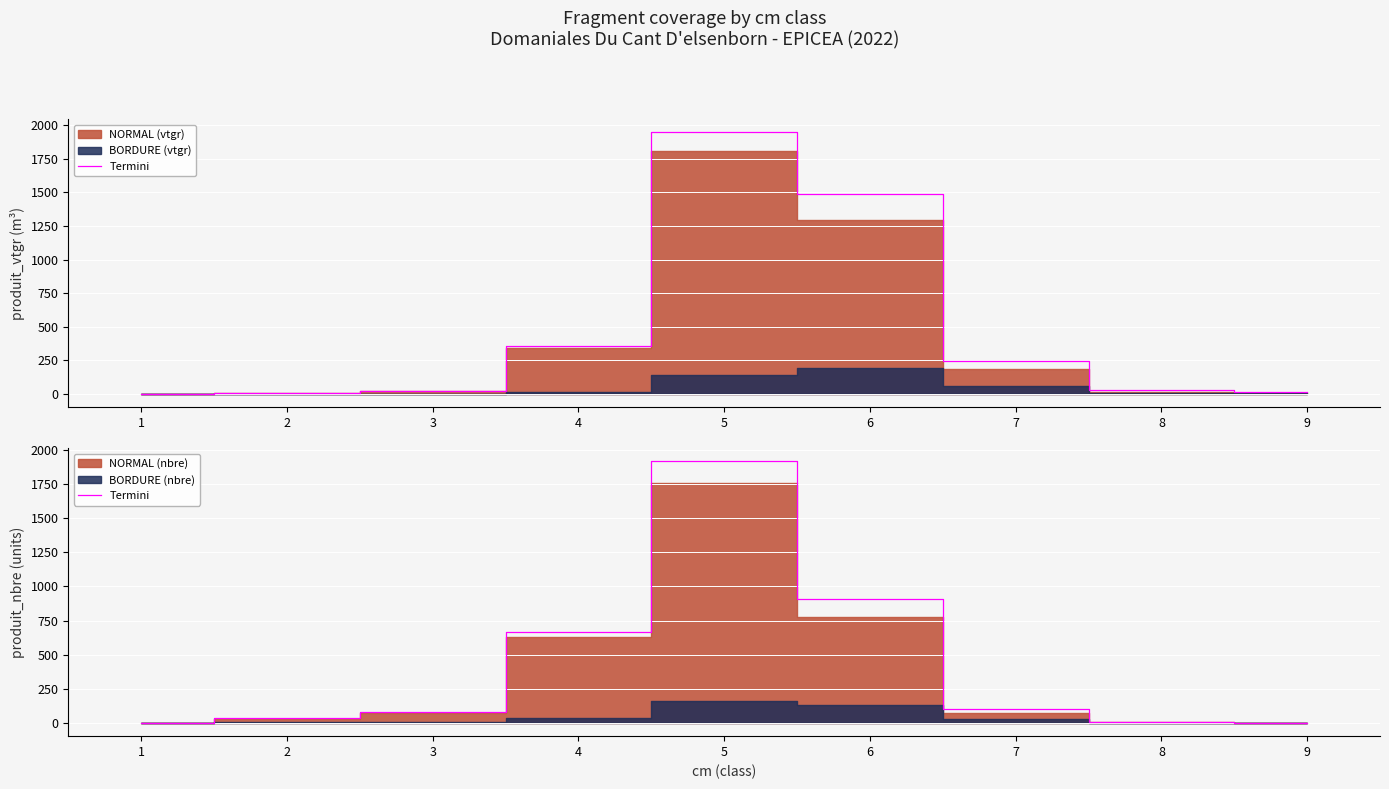

Does the chart display data point markers on the line(s)?

No